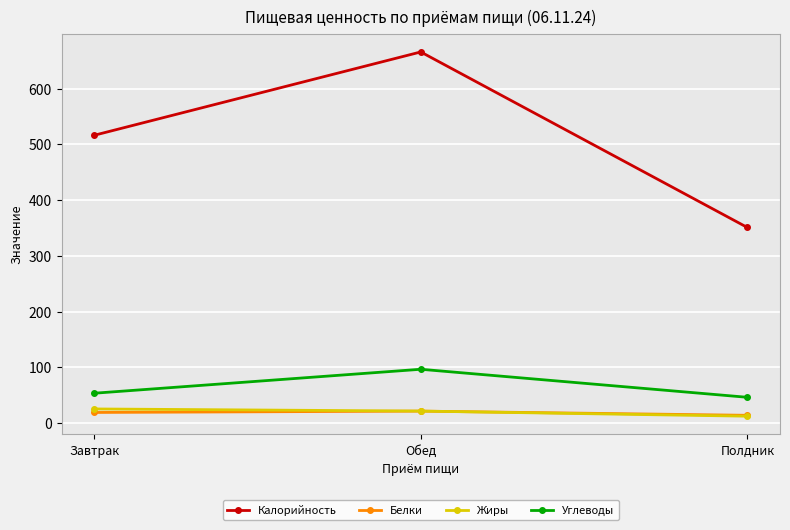

What is the approximate value of Углеводы at Завтрак?

53.4